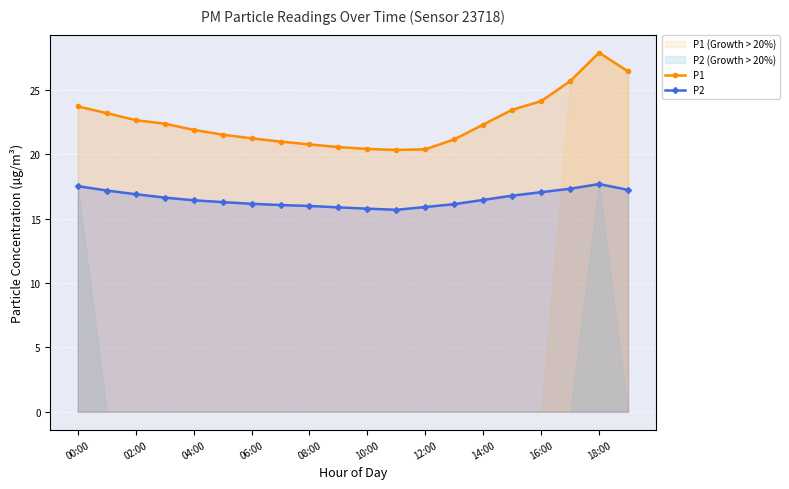

At which category does P2 reach its first local valley?

11